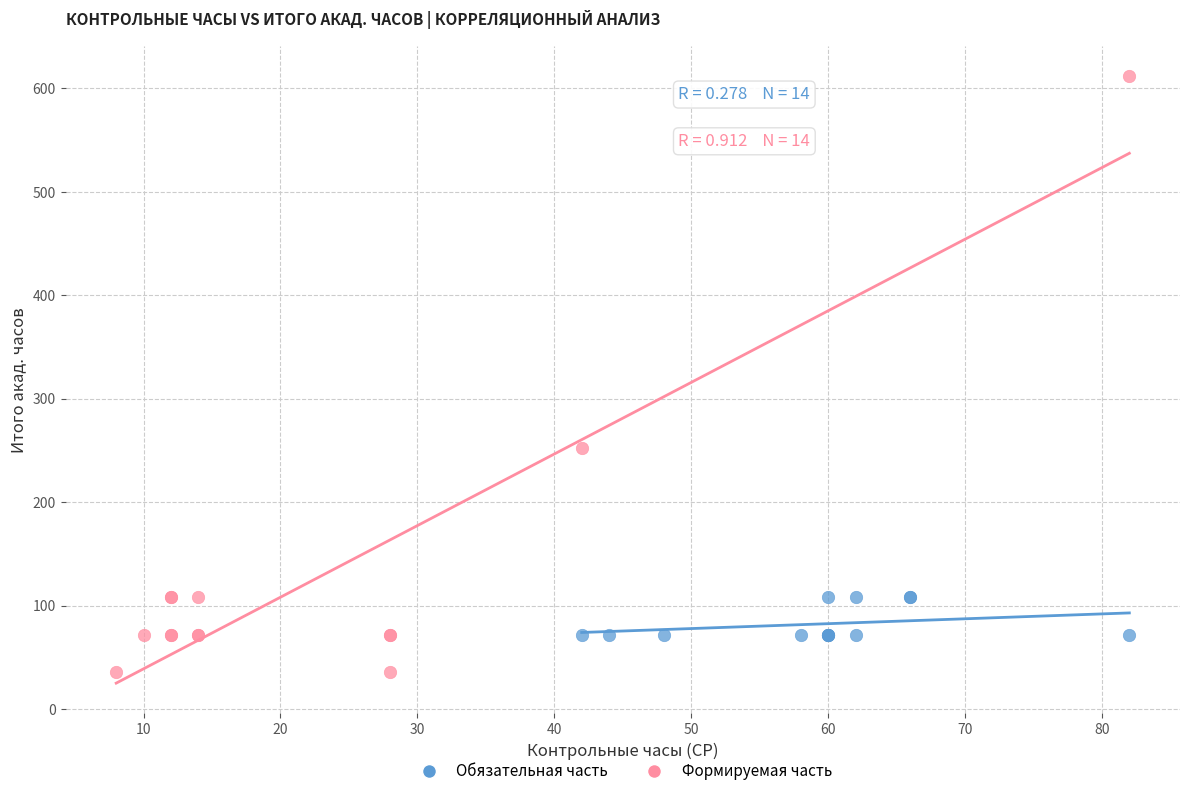

Which series reaches the minimum Y coordinate?

Формируемая часть